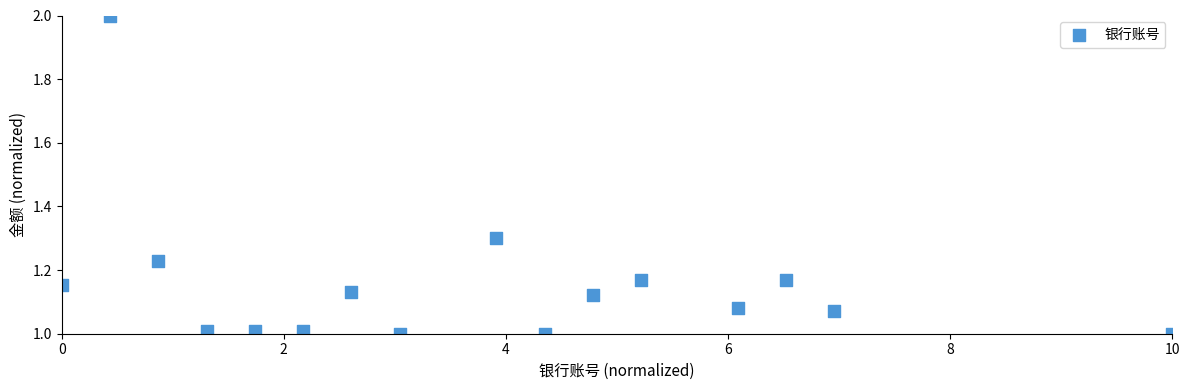

What is the range of Y values (max minus min)?

1.0